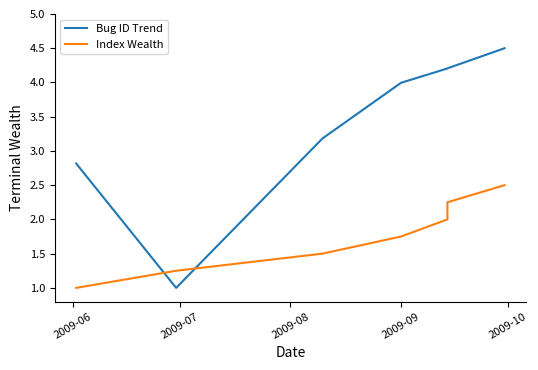

The Bug ID Trend series shows 7.3 at 6. True or false?

False